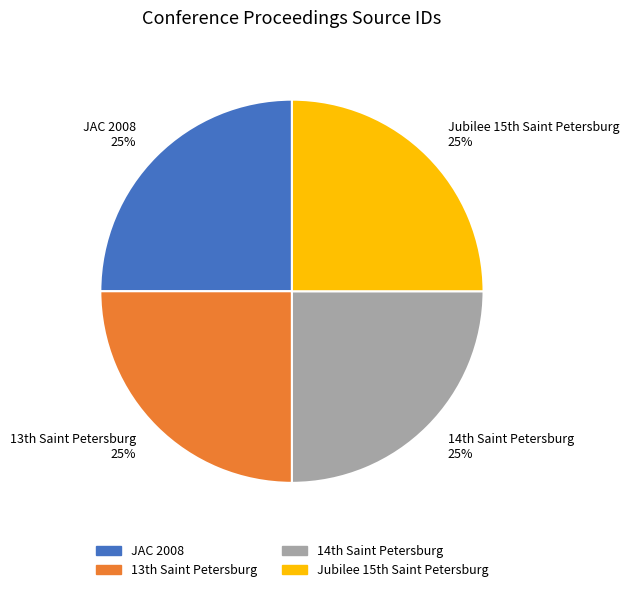

How many segments does this pie chart have?

4